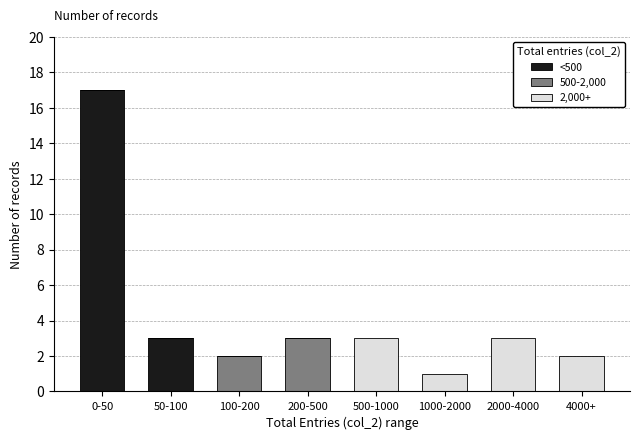

Reading left to right, transcribe the values for <500.

0-50=17	50-100=3	100-200=0	200-500=0	500-1000=0	1000-2000=0	2000-4000=0	4000+=0